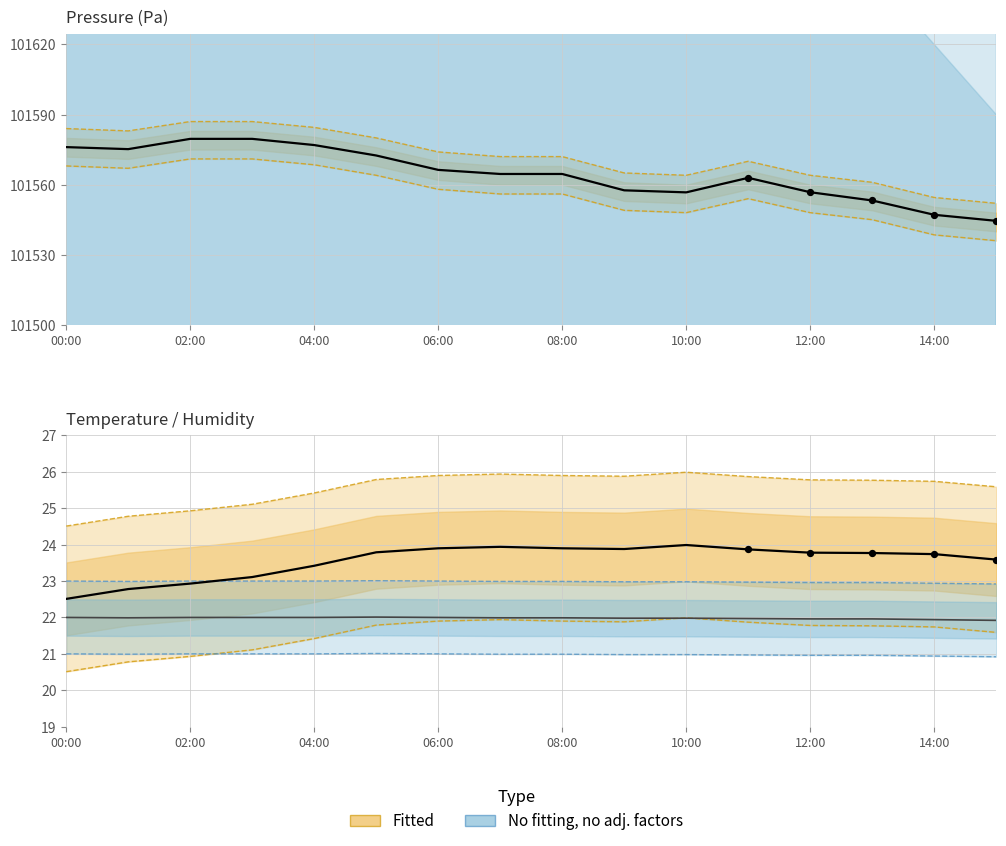

Which series contains the highest Y value?

Observed pressure